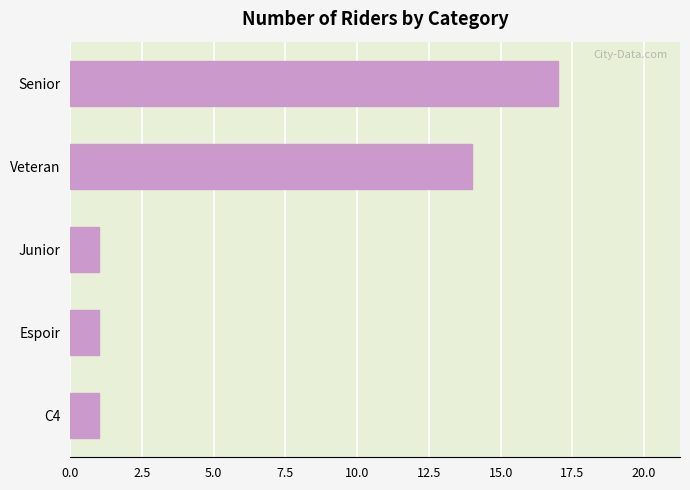

Reading top to bottom, list all the values displayed in this chart.

Senior=17	Veteran=14	Junior=1	Espoir=1	C4=1